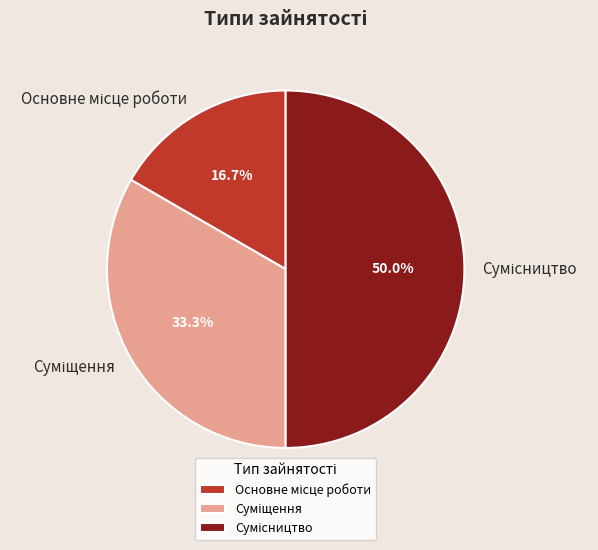

Does Суміщення account for over 50% of the chart?

No